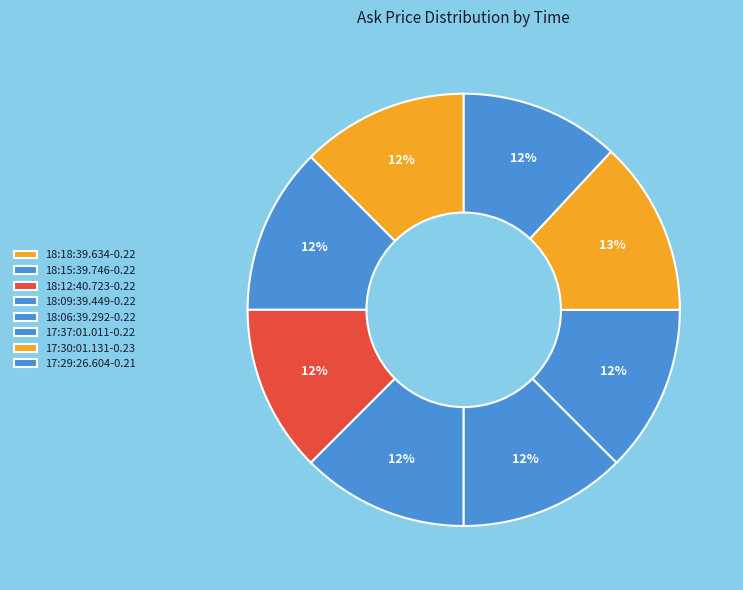

Which slice is the largest?

17:30:01.131